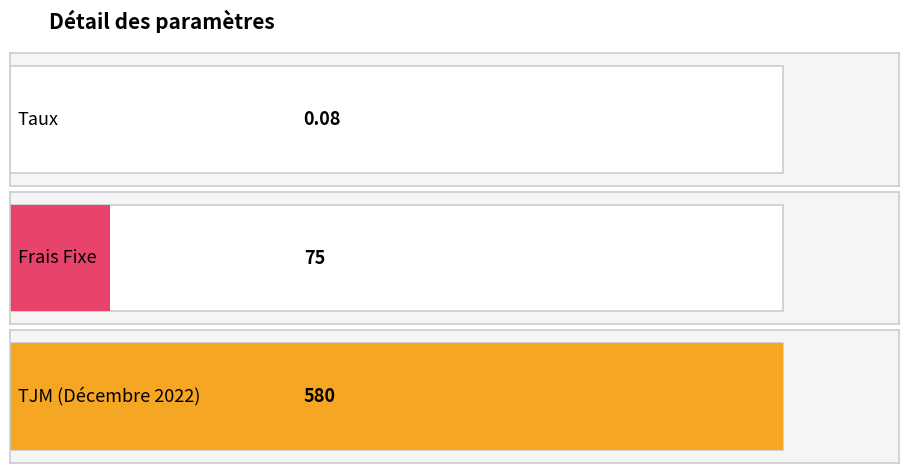

Rank the categories by value from highest to lowest.

TJM (Décembre 2022), Frais Fixe, Taux